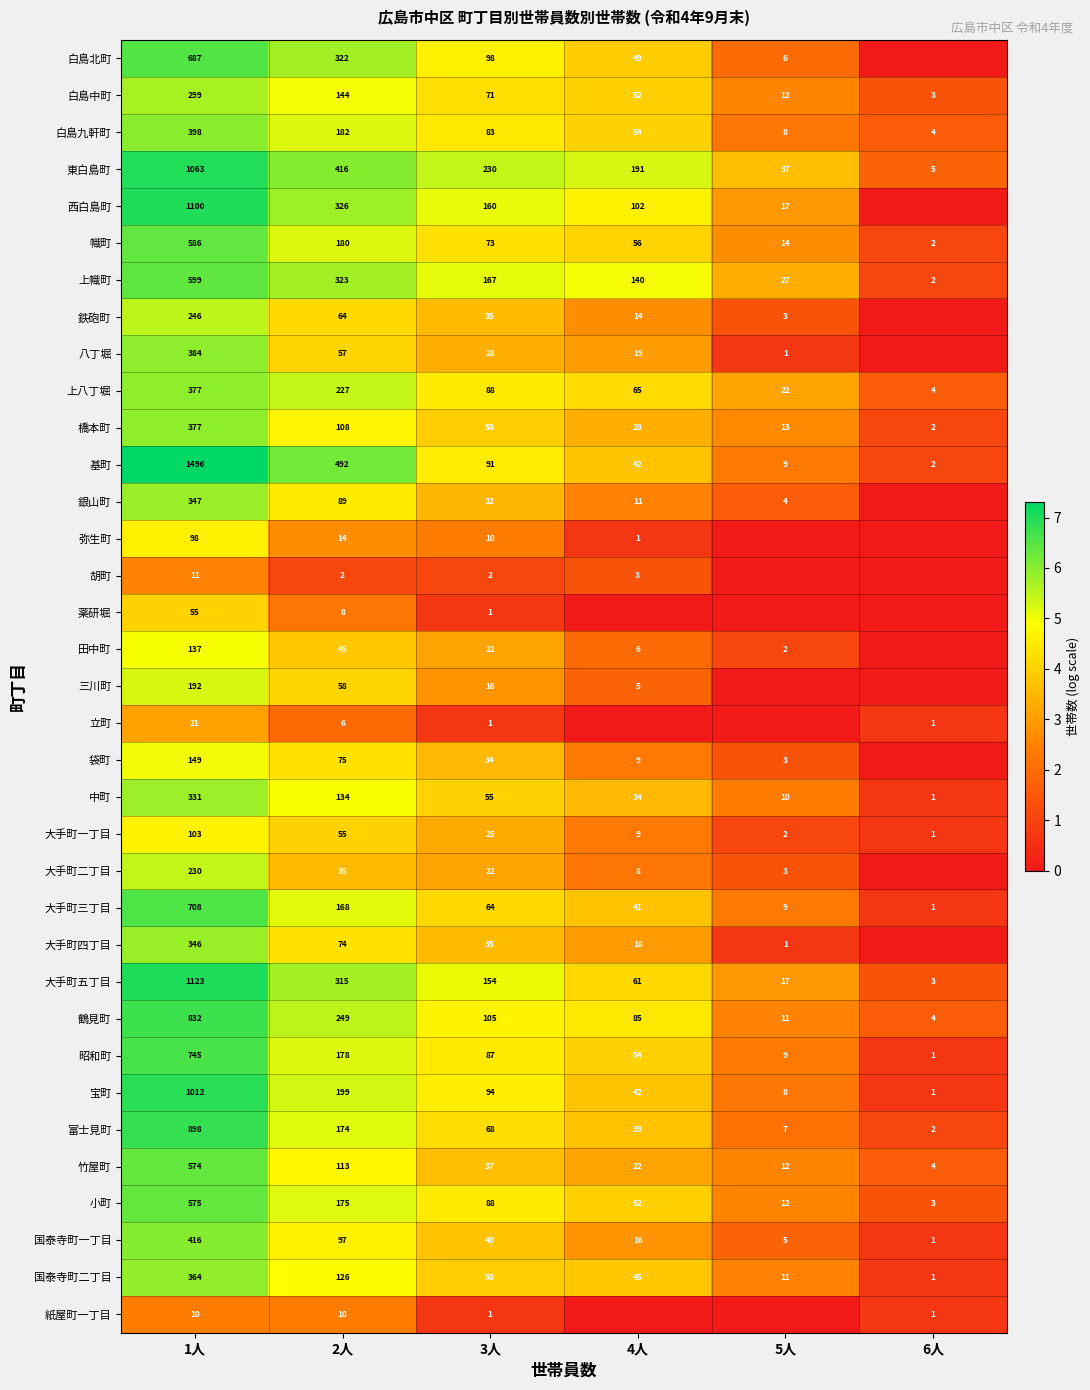

What is the difference between the second highest and second lowest values in the 上八丁堀 series?

205